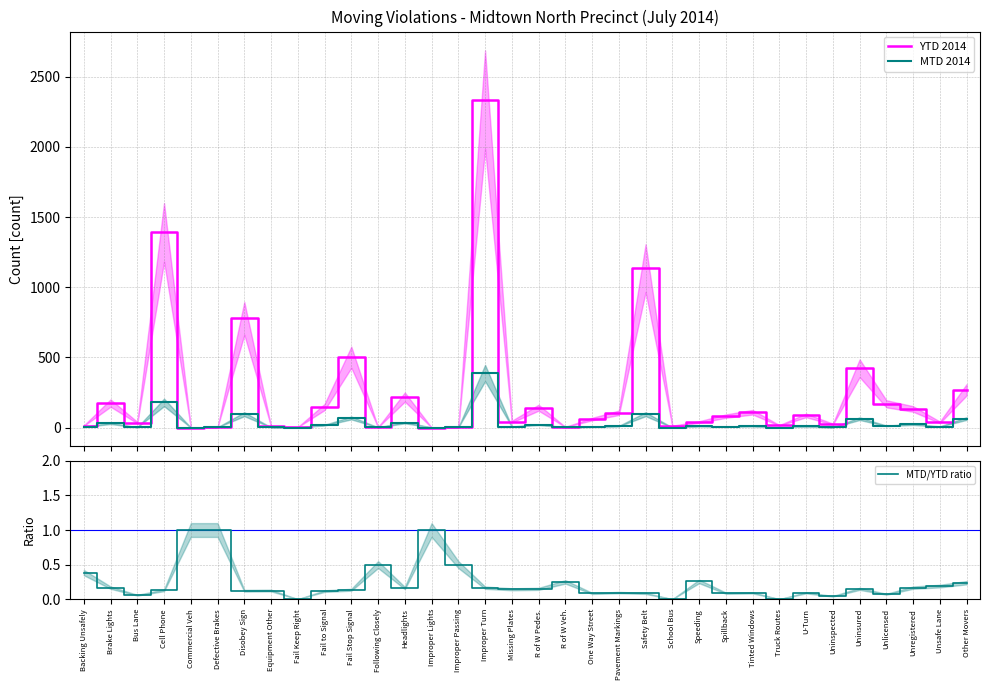

Which series has the widest spread of values?

YTD 2014